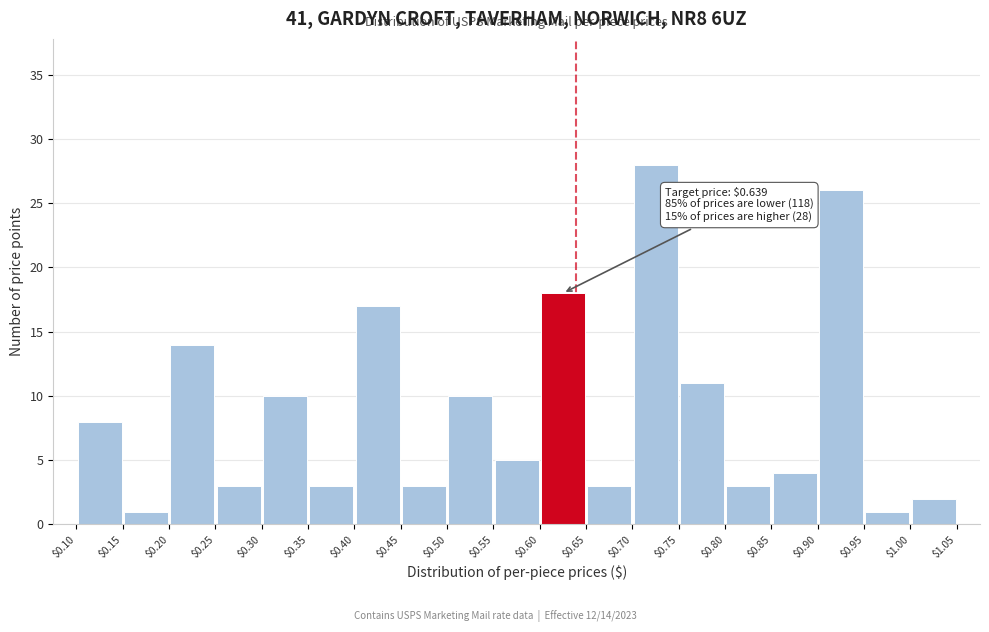

Which range on the x-axis has the tallest bar?

$0.70 to $0.75